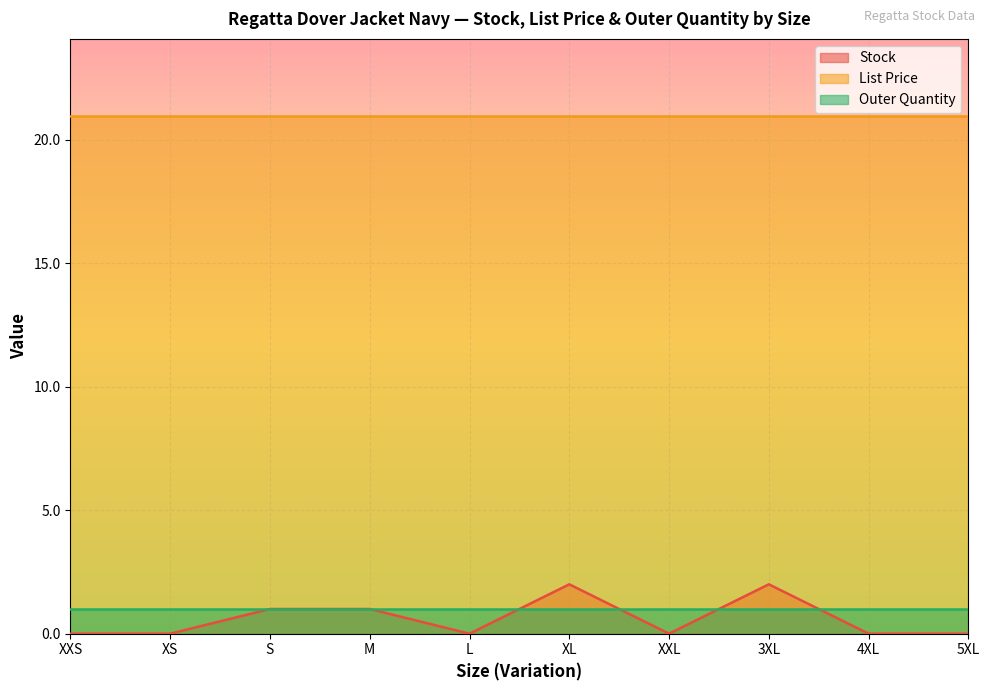

Where is the first local maximum for Stock?

XL